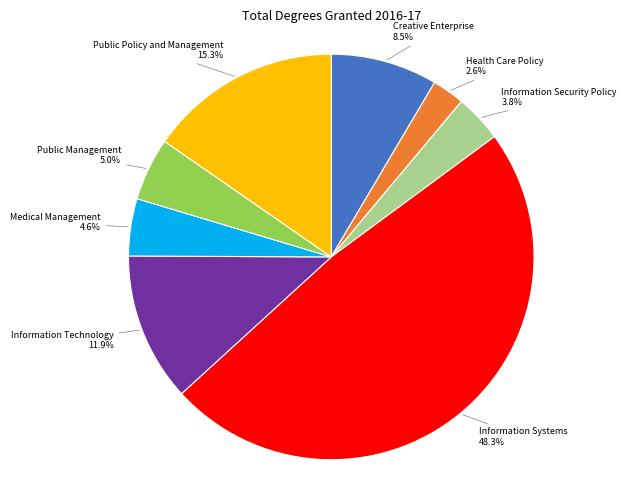

Is Medical Management the majority of the pie?

No